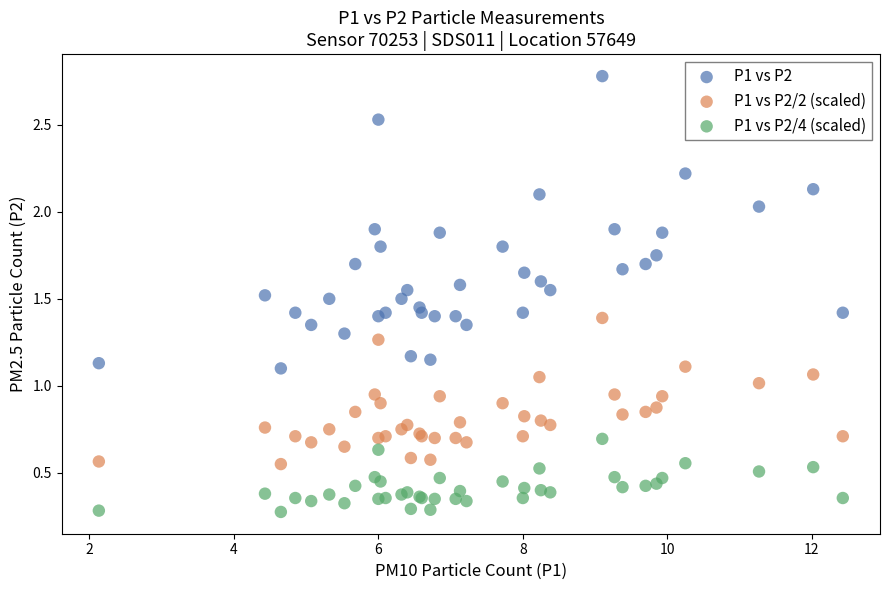

Which series reaches the maximum Y coordinate?

P1 vs P2